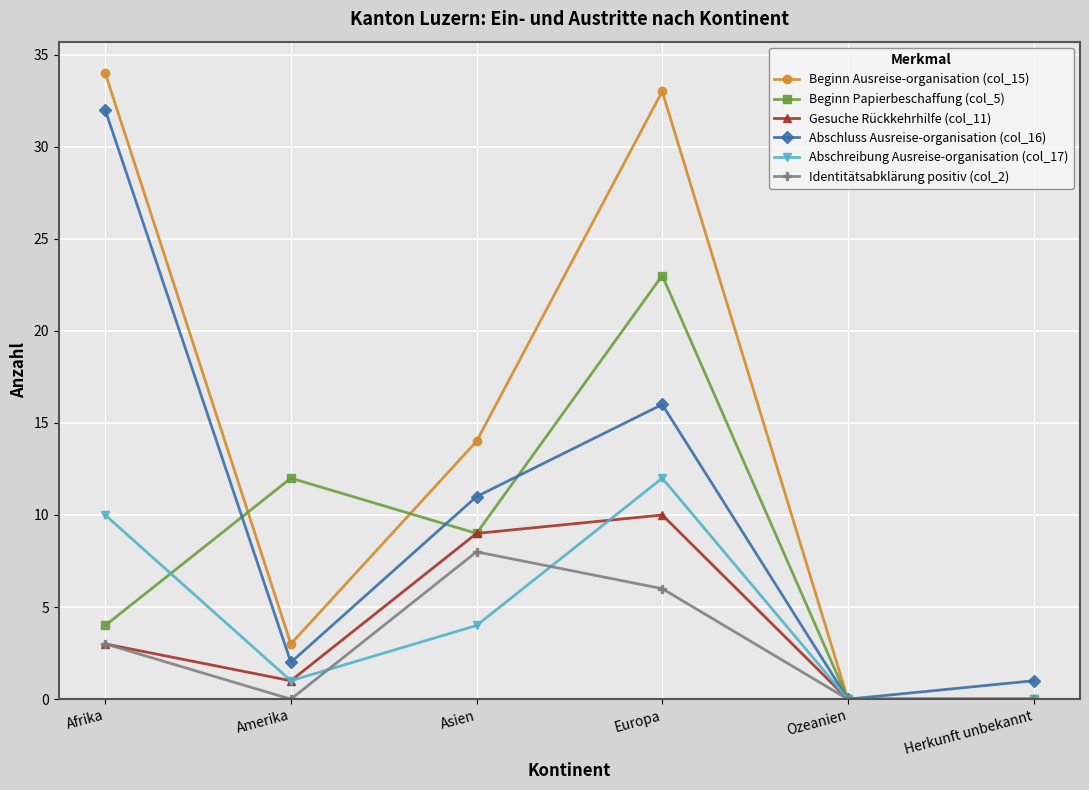

The Identitätsabklärung positiv (col_2) series shows 6 at Europa. True or false?

True